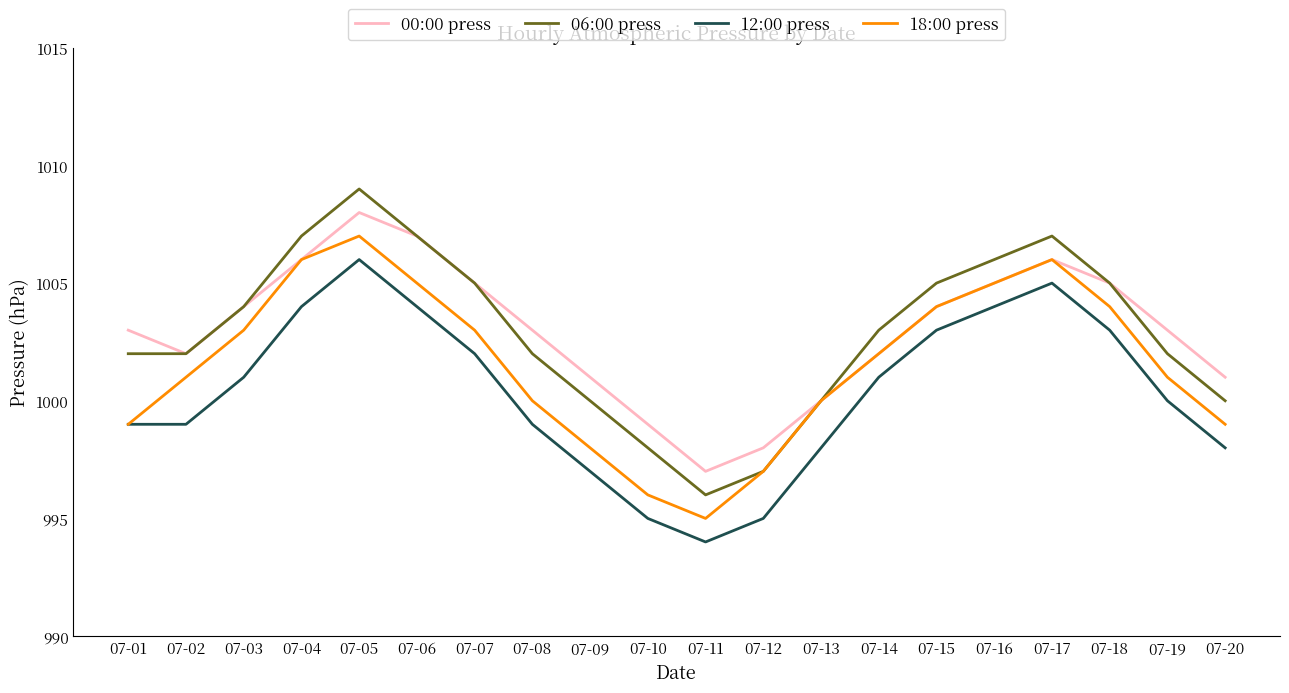

List the series in order of their peak value, lowest first.

12:00 press, 18:00 press, 00:00 press, 06:00 press